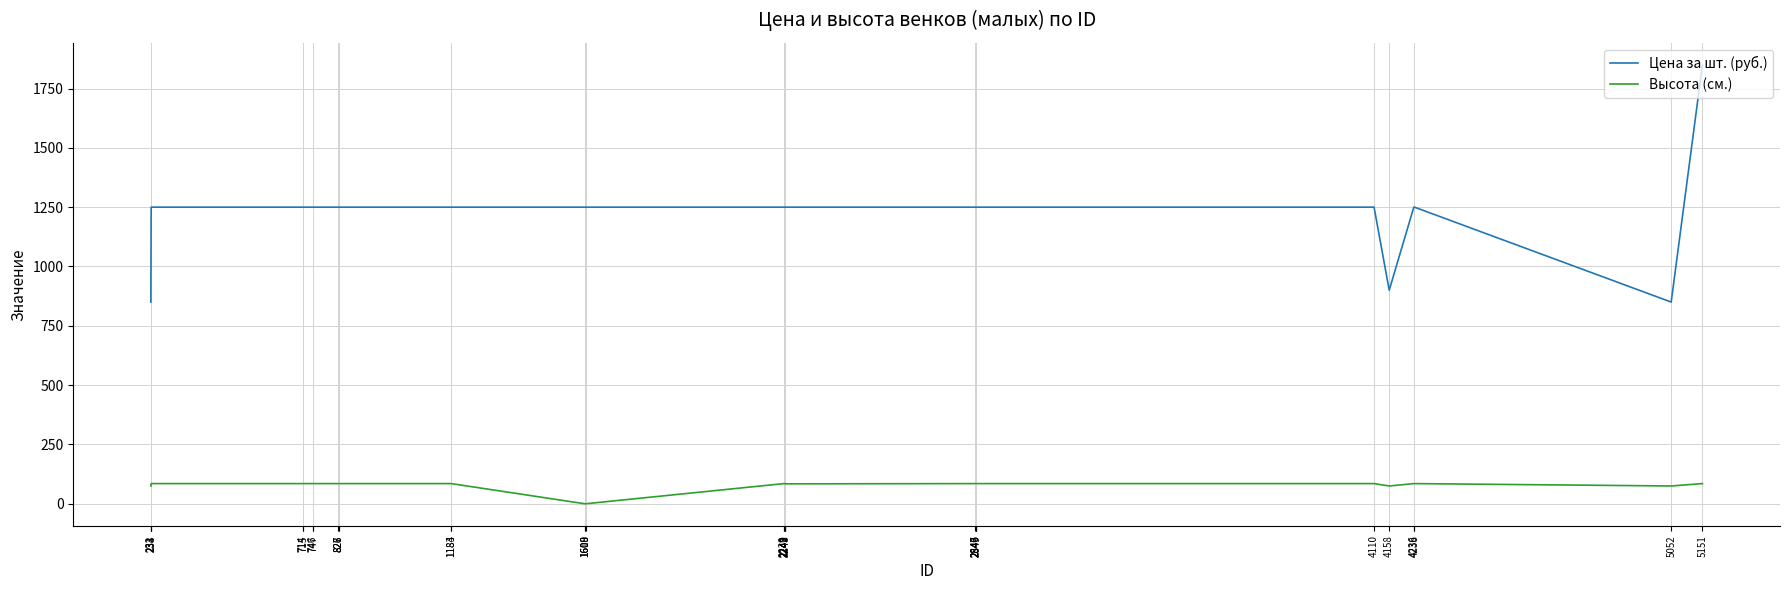

The Цена за шт. (руб.) series shows 1250 at 2848. True or false?

True